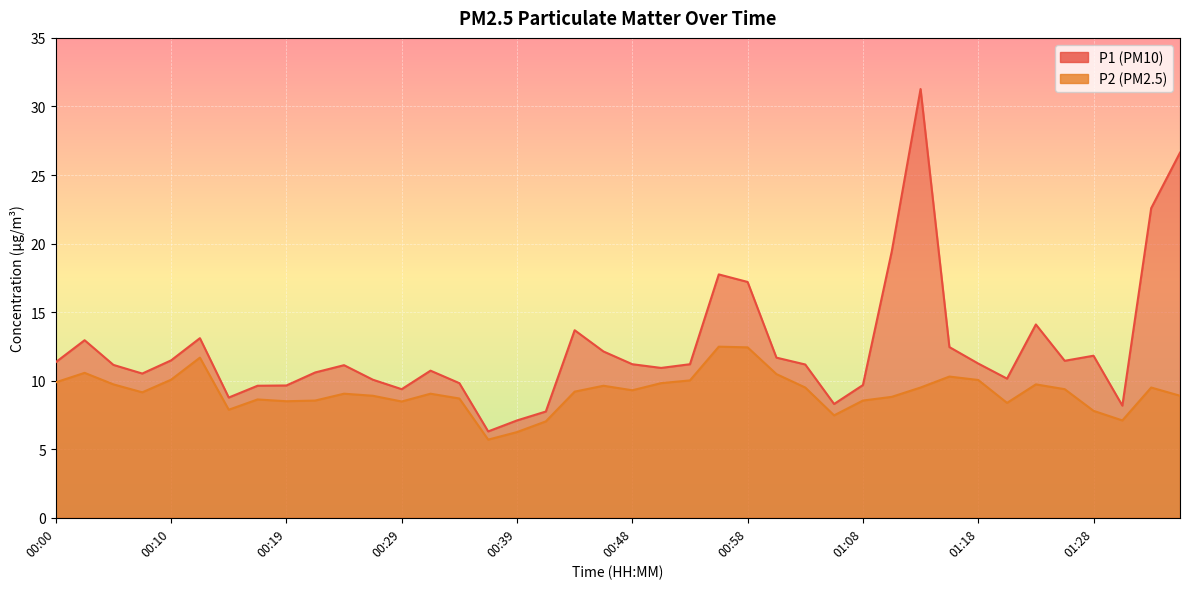

What is the total value across all series at 01:13?

40.8